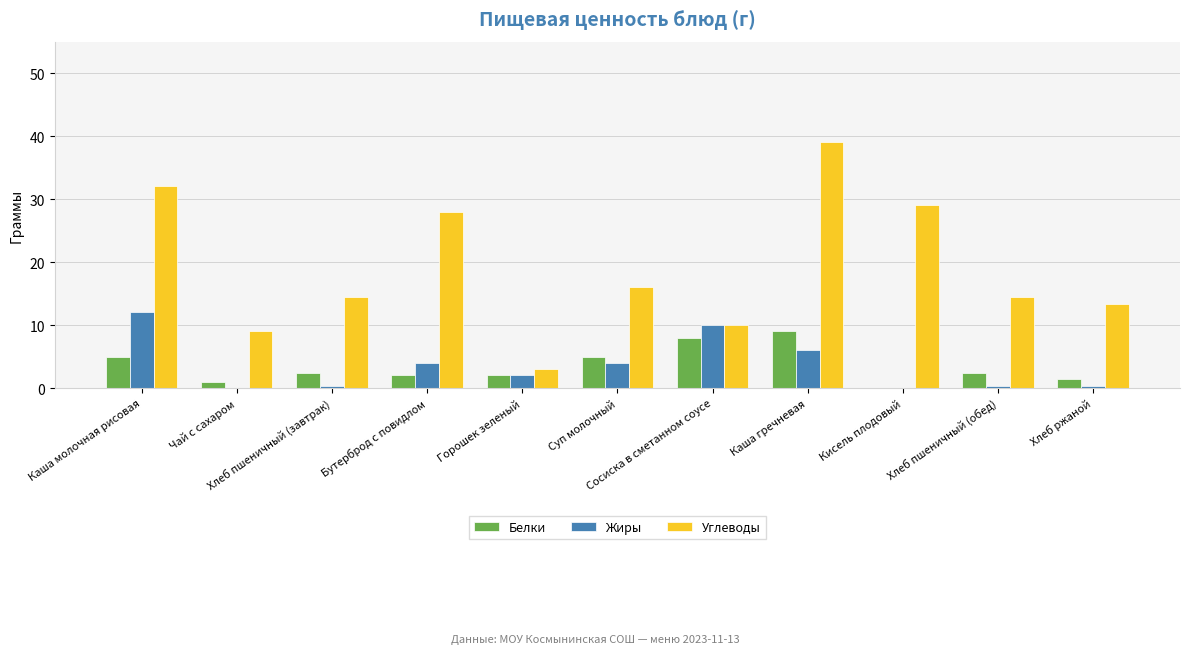

What is the sum of all Жиры values?

38.9